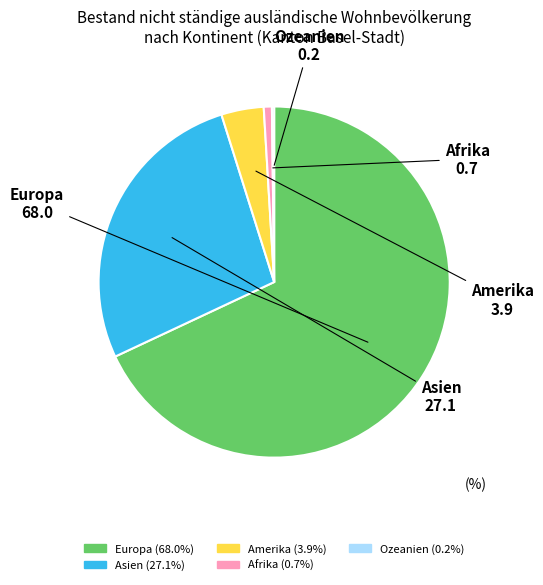

Between Amerika and Afrika, which is larger?

Amerika